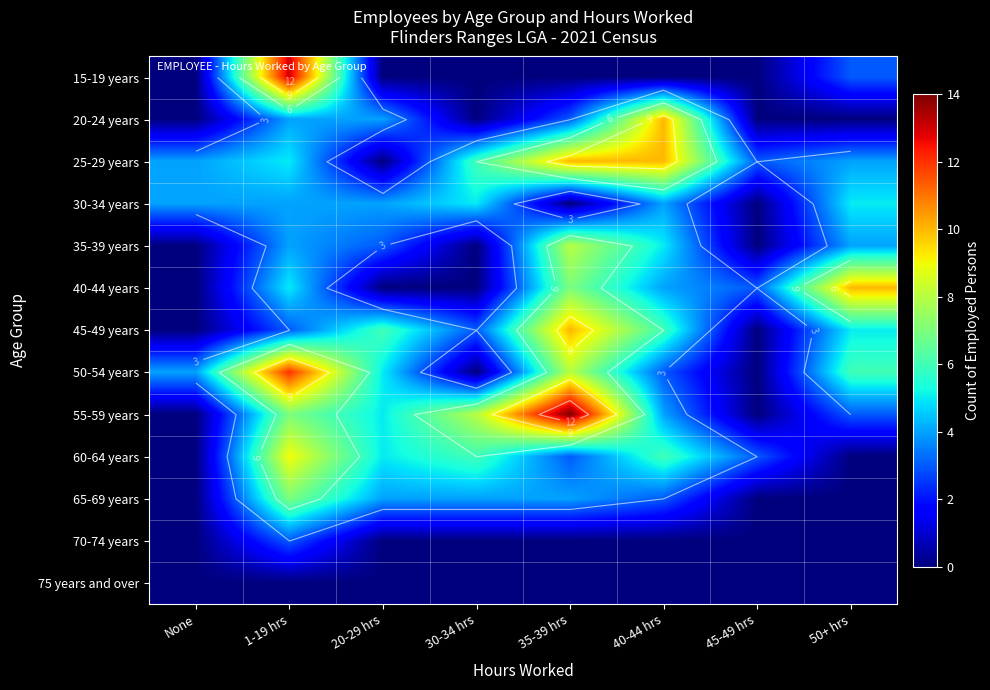

What is the difference between the 55-59 years values at 1-19 hrs and 20-29 hrs?

2